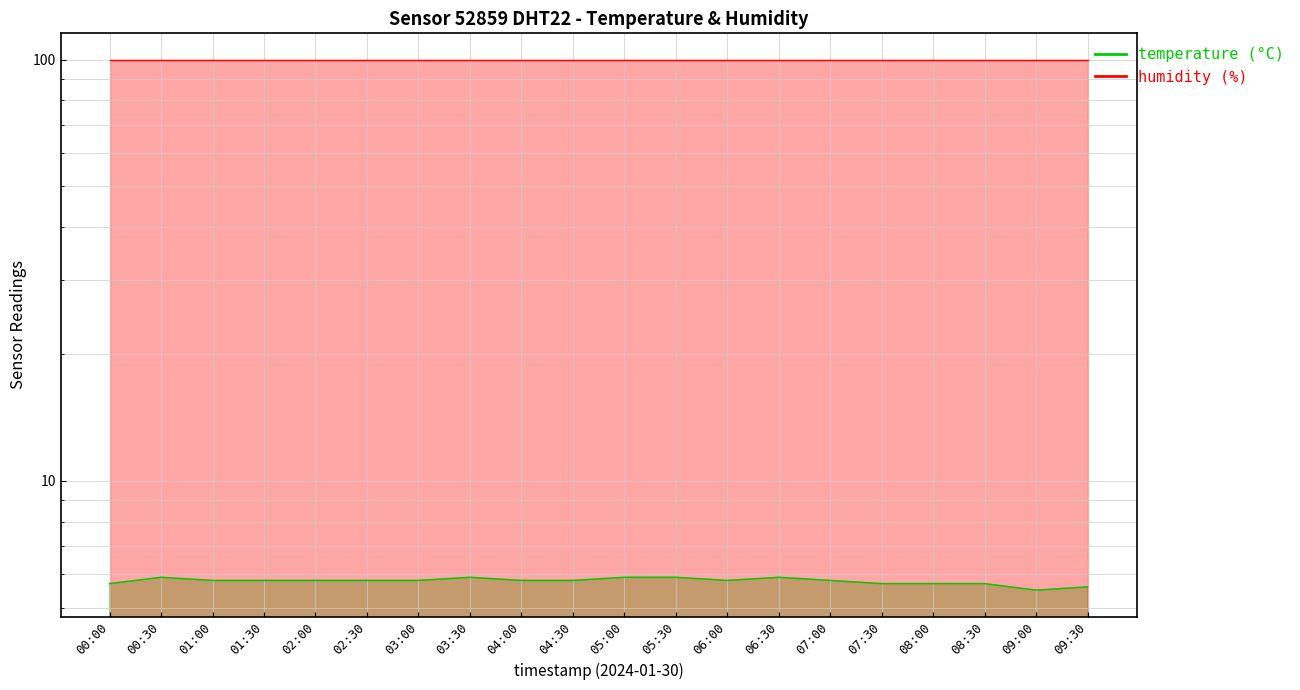

Where is the first local minimum?

06:00